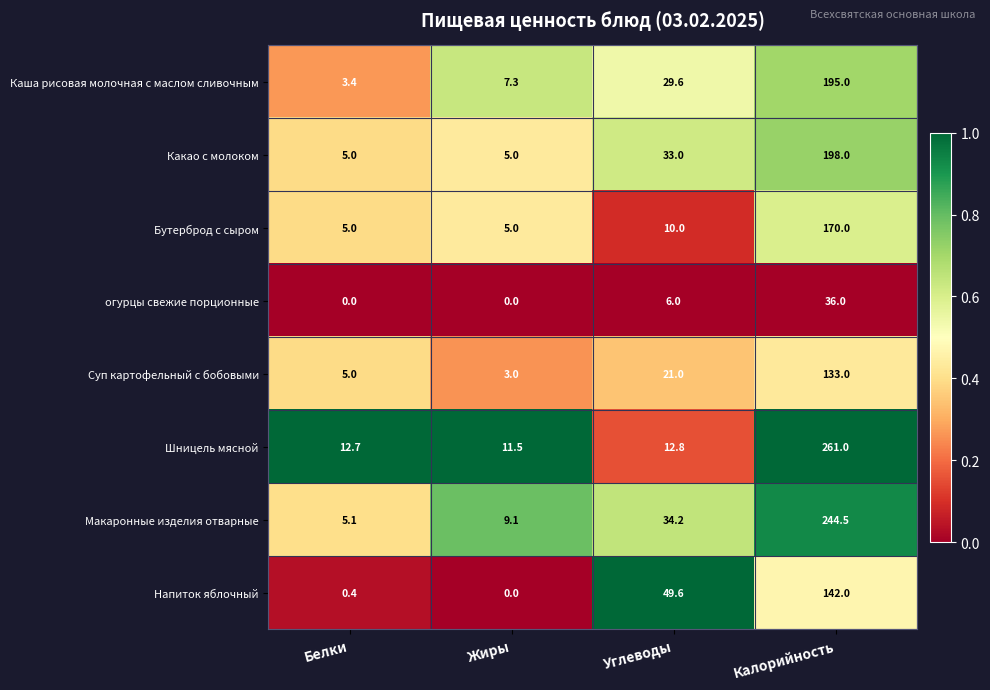

Rank the series by their maximum value, from highest to lowest.

Шницель мясной, Макаронные изделия отварные, Какао с молоком, Каша рисовая молочная с маслом сливочным, Бутерброд с сыром, Напиток яблочный, Суп картофельный с бобовыми, огурцы свежие порционные